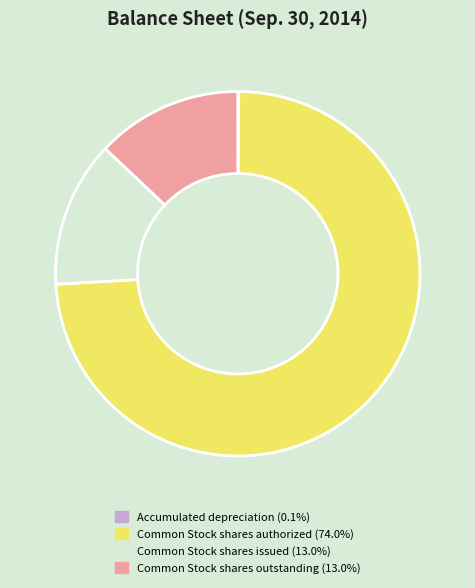

Does Common Stock shares authorized represent more than half of the total?

Yes